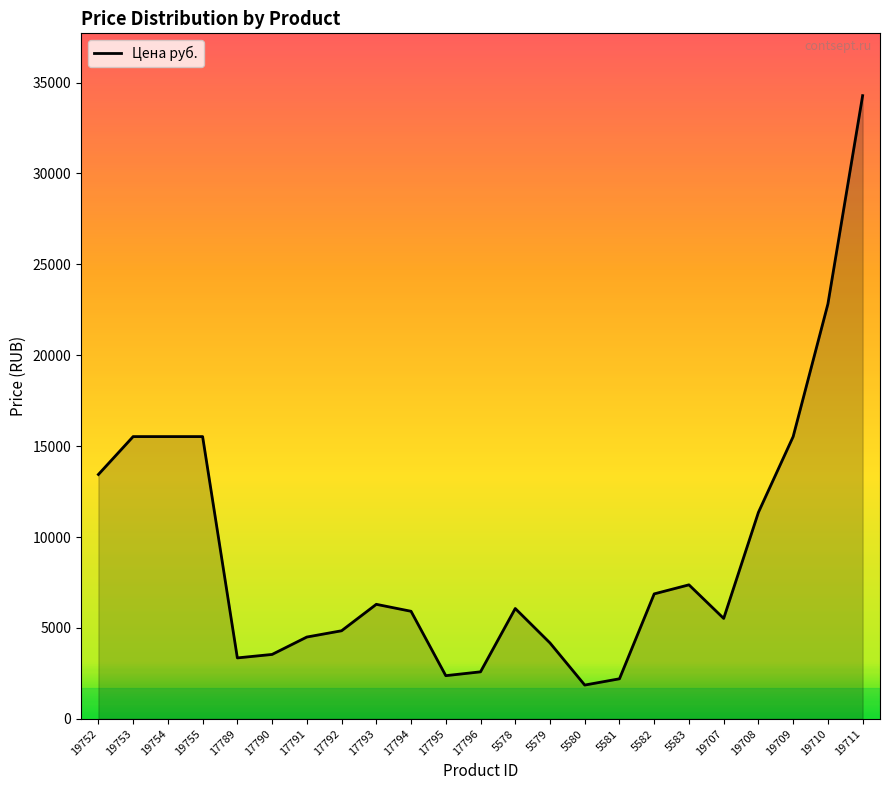

How many distinct data groups are displayed?

1